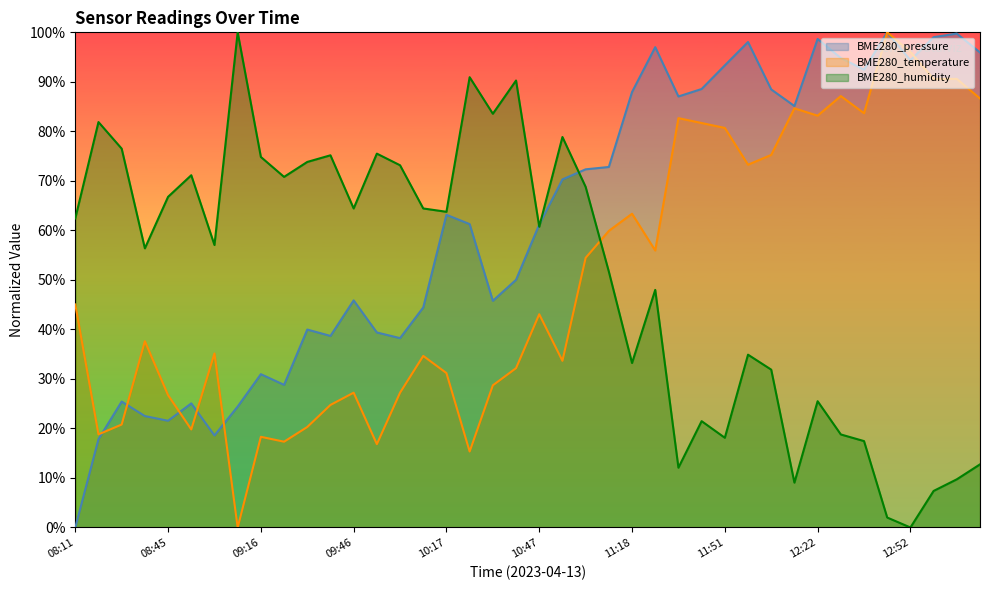

At which label does BME280_temperature reach its minimum?

09:08